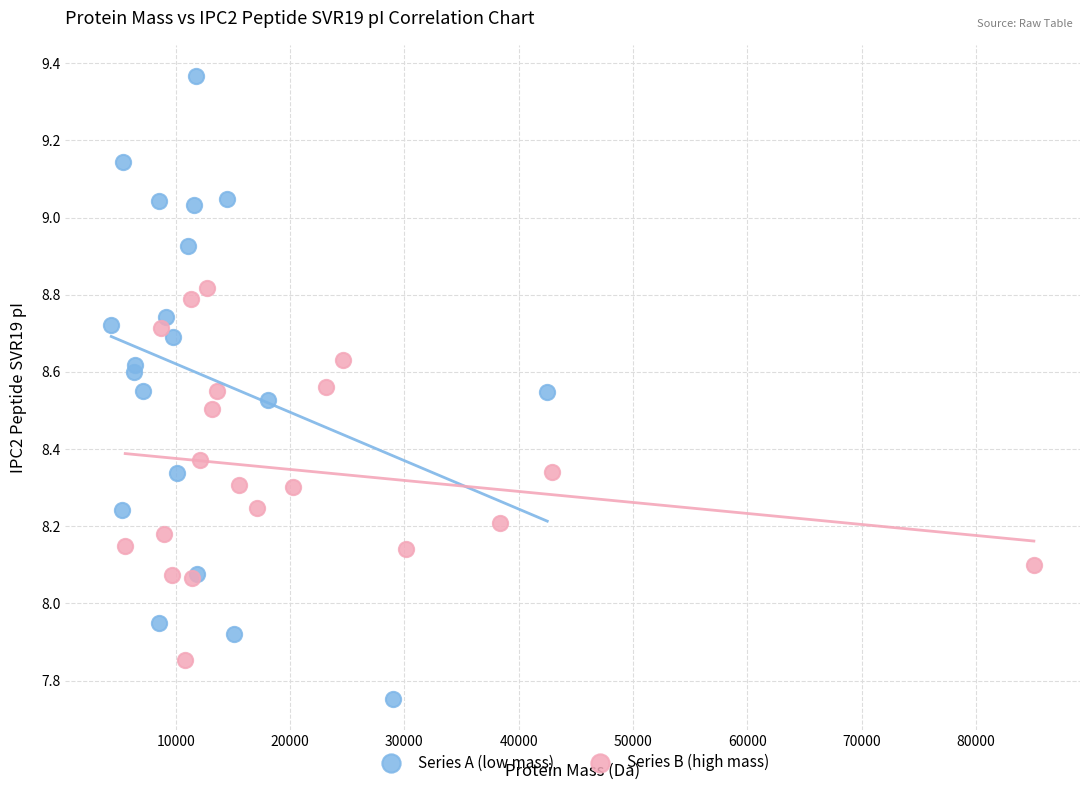

Which series reaches the minimum Y coordinate?

Series A (low mass)